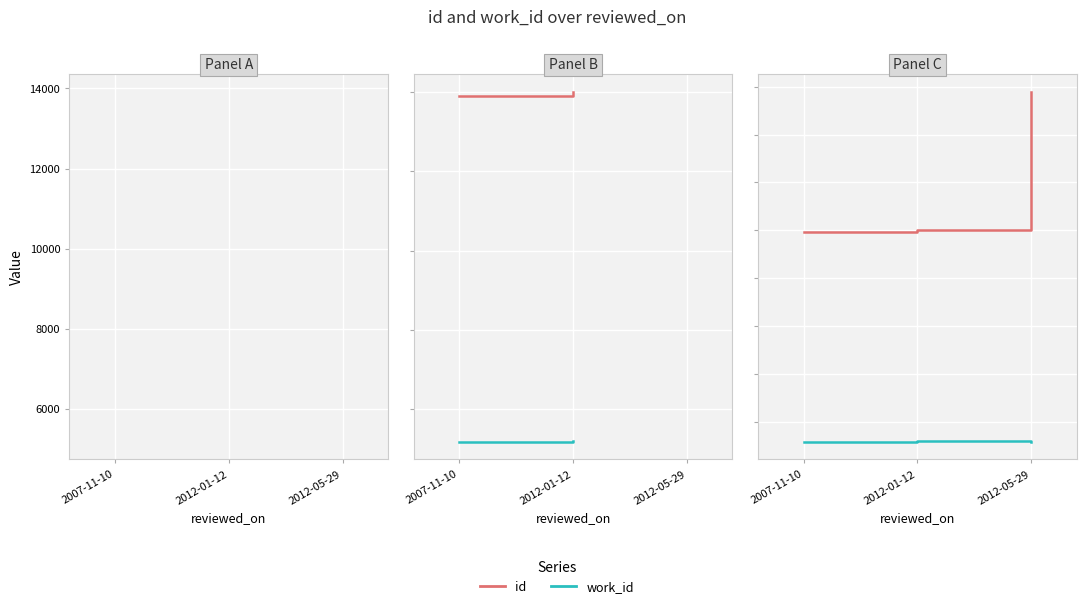

True or false: work_id has a value of 7740 at 2007-11-10.

False